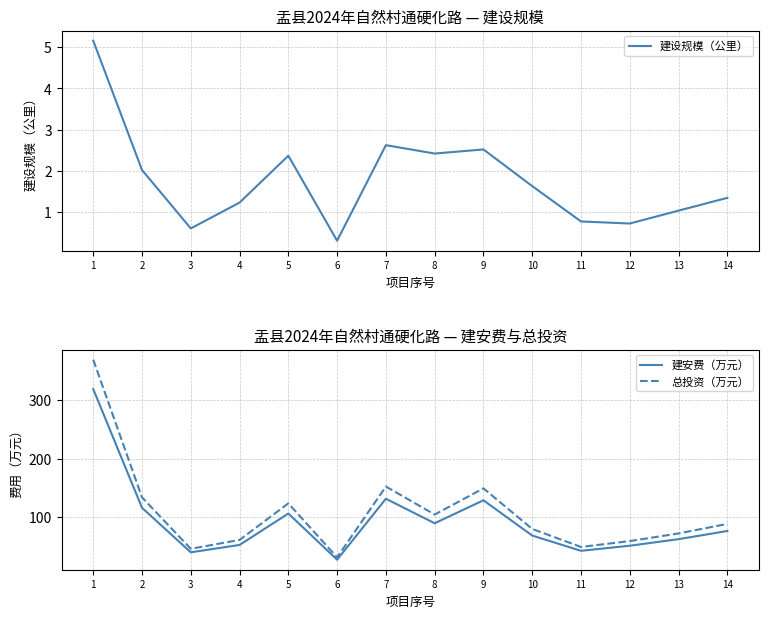

Rank the series at 3 from highest to lowest value.

总投资（万元）, 建安费（万元）, 建设规模（公里）